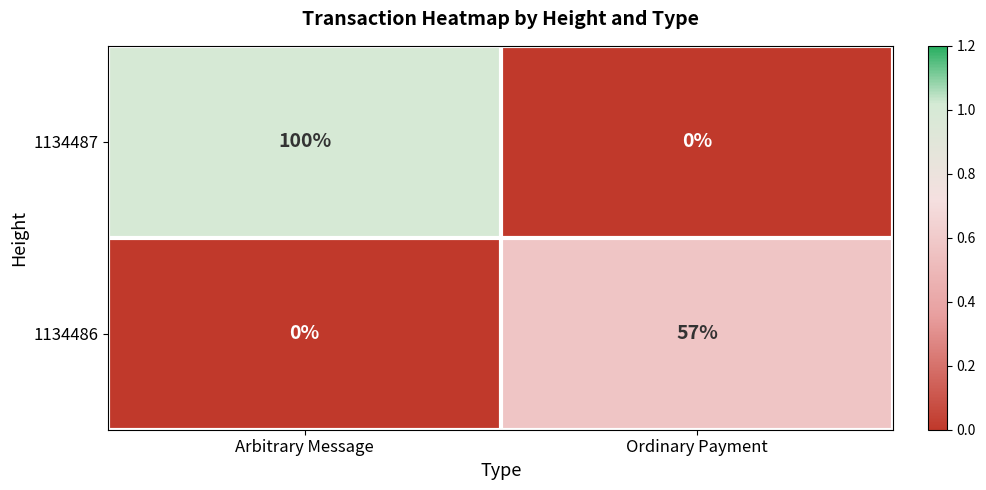

Reading right to left, what are all the values shown in this chart?

1134487: 0	100
1134486: 57	0